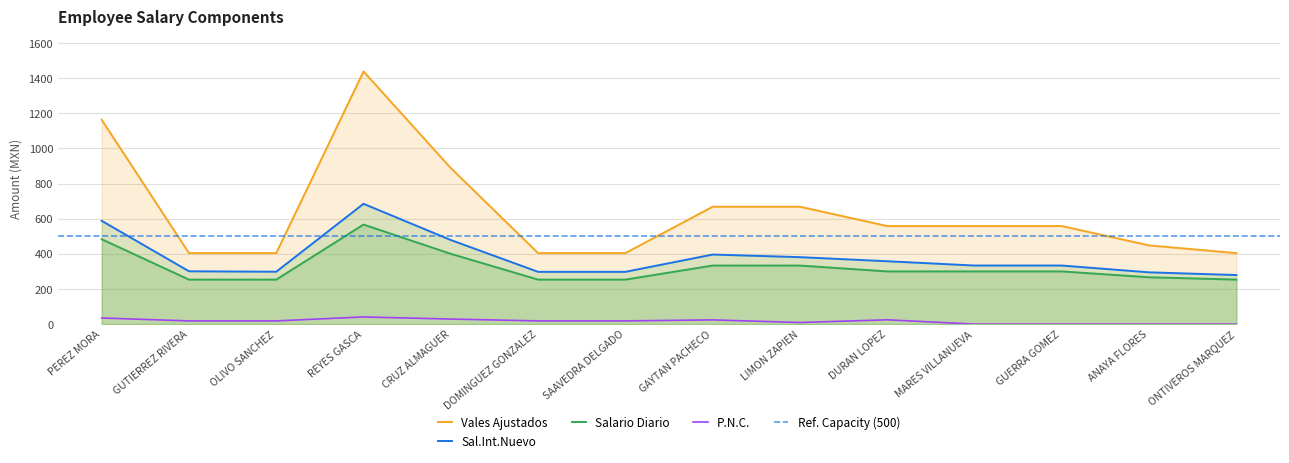

Is the value of Sal.Int.Nuevo at GUTIERREZ RIVERA greater than the value of Vales Ajustados at CRUZ ALMAGUER?

No